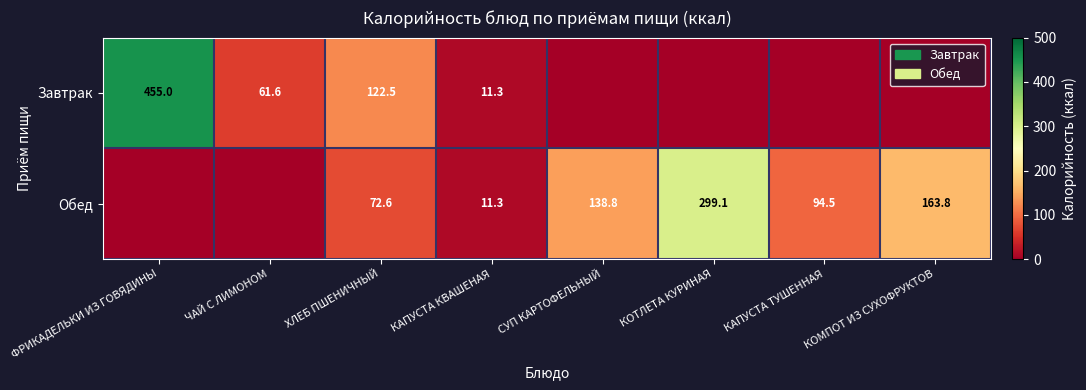

Is it true that Обед equals 94.5 at КАПУСТА ТУШЕННАЯ?

True